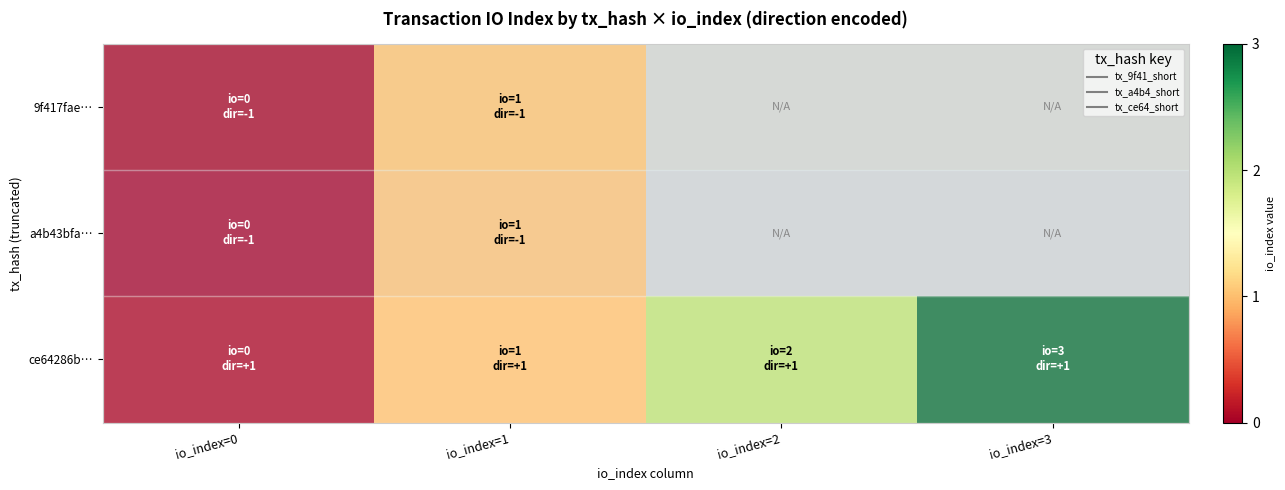

Is the value of ce64286b… at io_index=3 greater than the value of 9f417fae… at io_index=2?

No